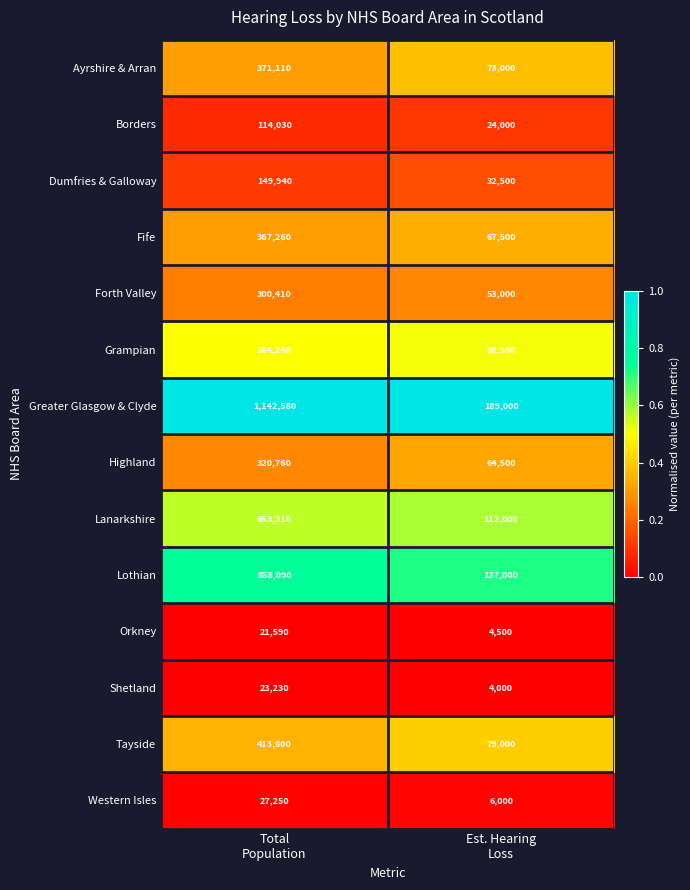

What is the sum of all Ayrshire & Arran values?

444110